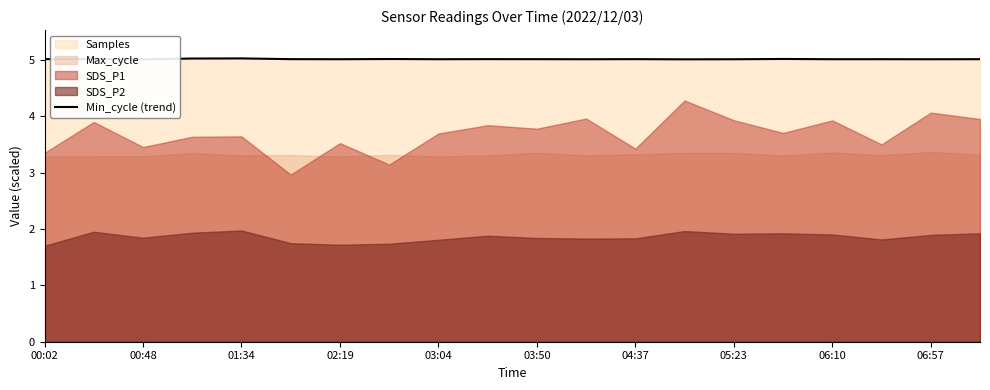

What is the maximum value for Min_cycle (trend)?

5.0